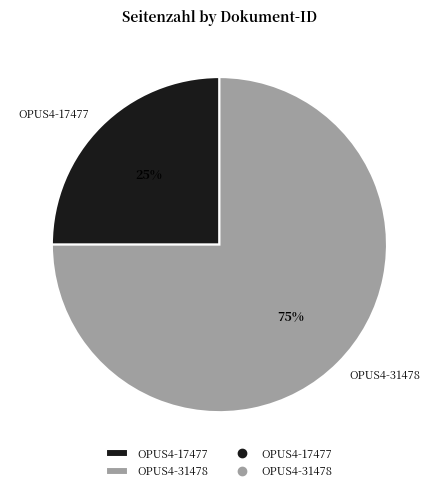

To the nearest percent, what is the difference between the OPUS4-17477 and OPUS4-31478 slice percentages?

50%